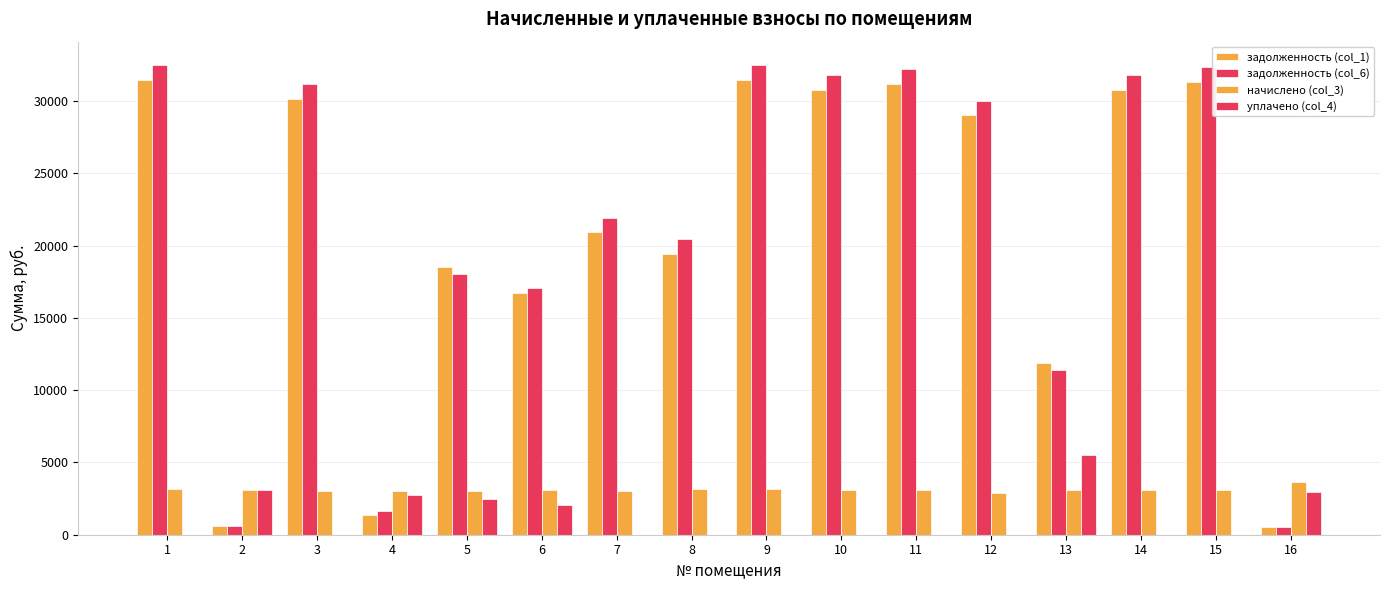

True or false: уплачено (col_4) has a value of 1789.7 at 11.

False